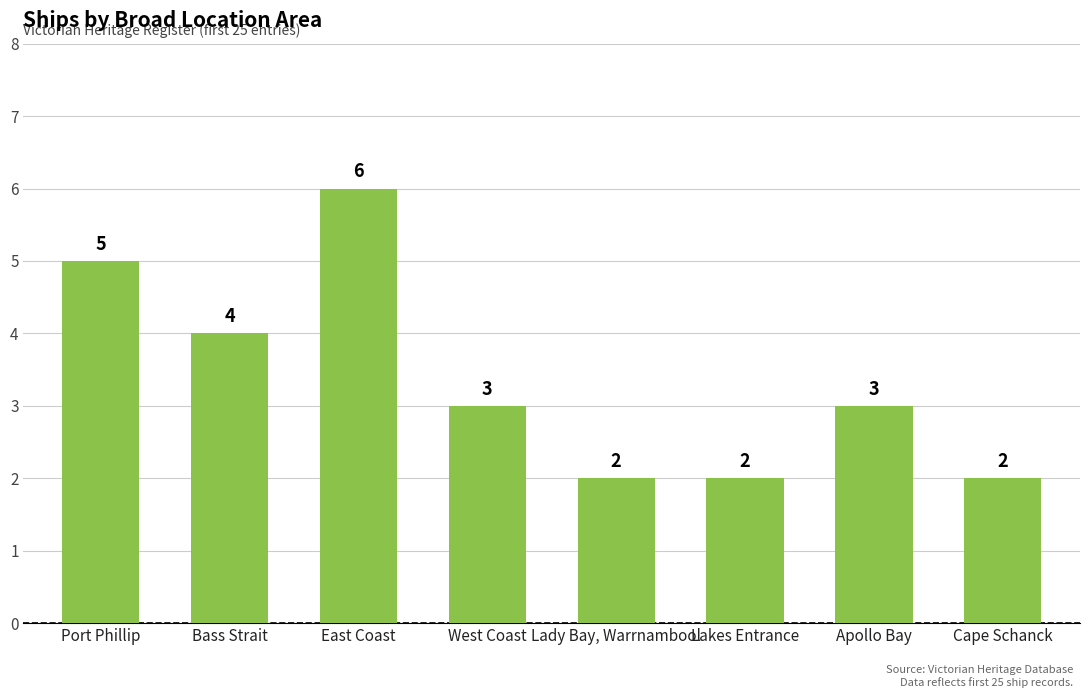

Is it true that the value at Bass Strait is 6?

False